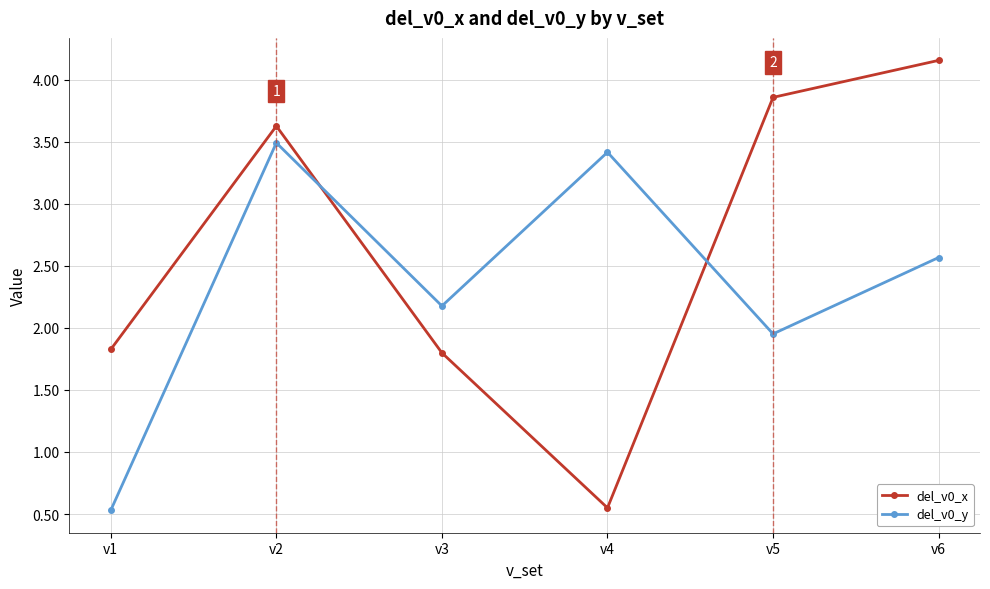

What is the difference between the del_v0_y values at v3 and v5?

0.2